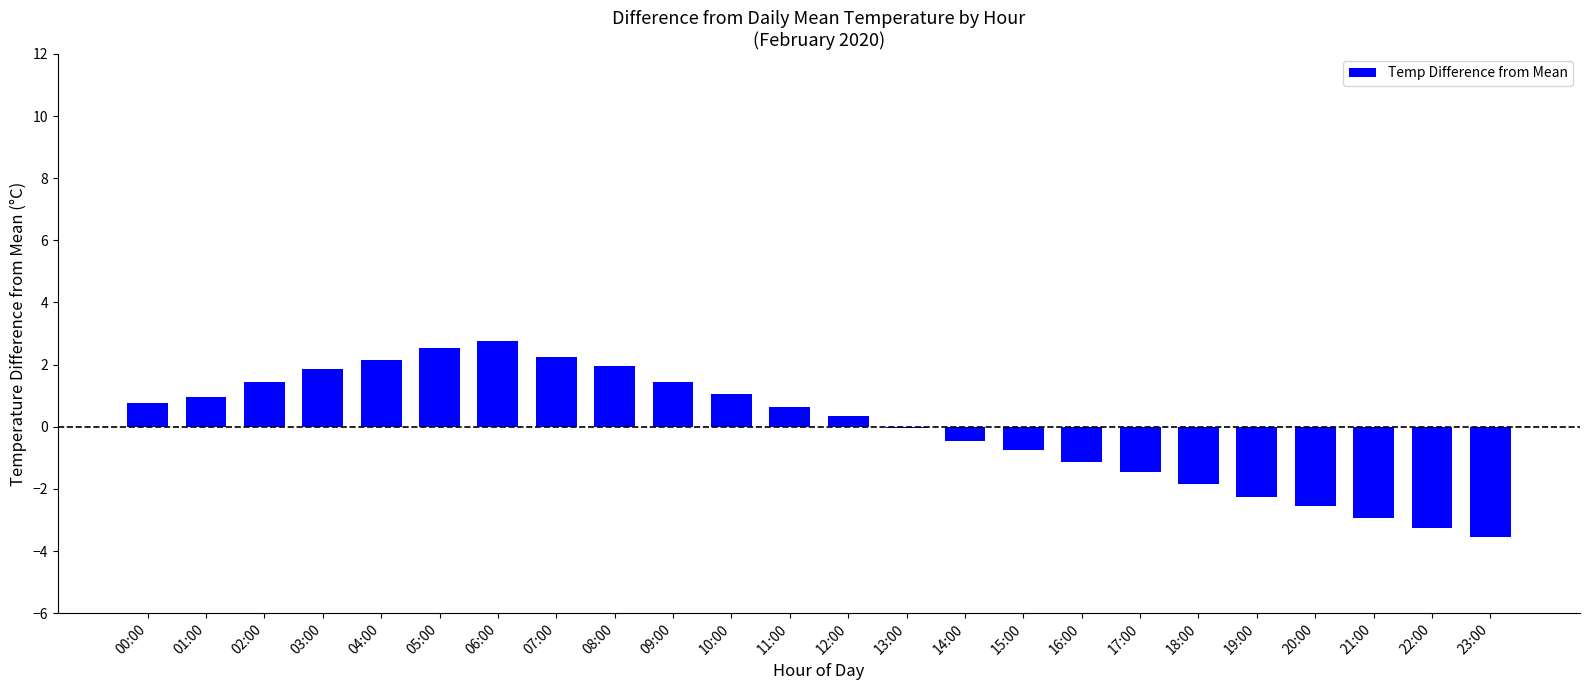

What is the sum of the values at 15:00 and 16:00?

-1.9